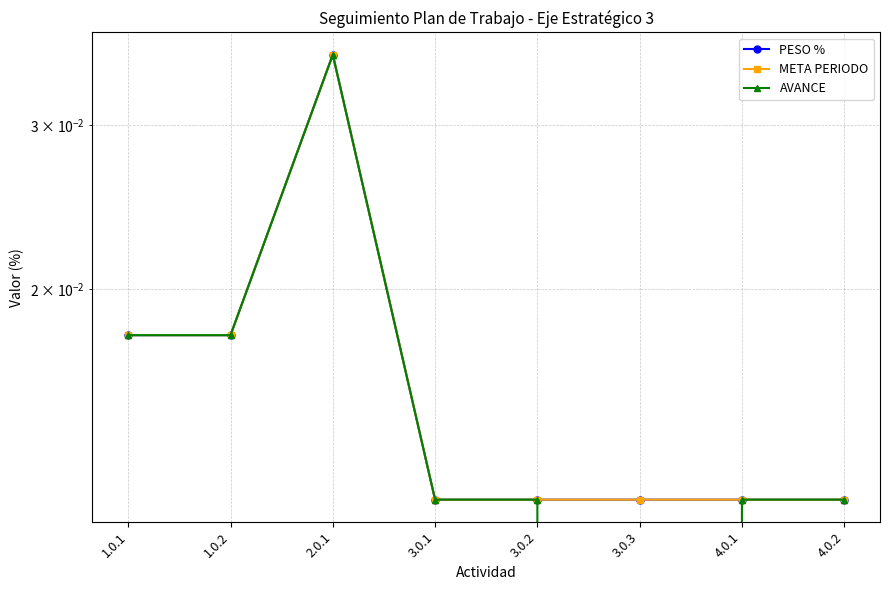

Where is META PERIODO nearest to the value 0?

3.0.1